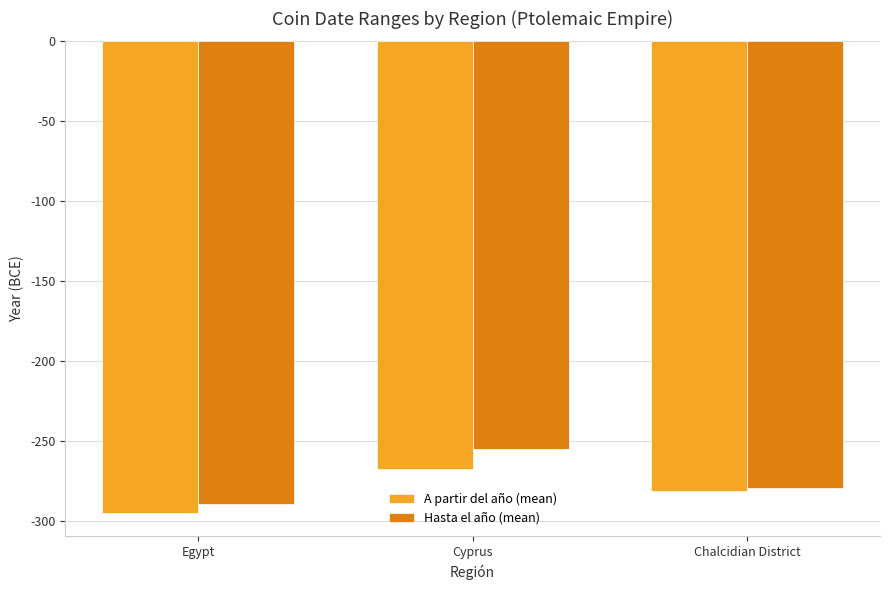

Between Egypt and Chalcidian District, which series saw the biggest shift?

A partir del año (mean)